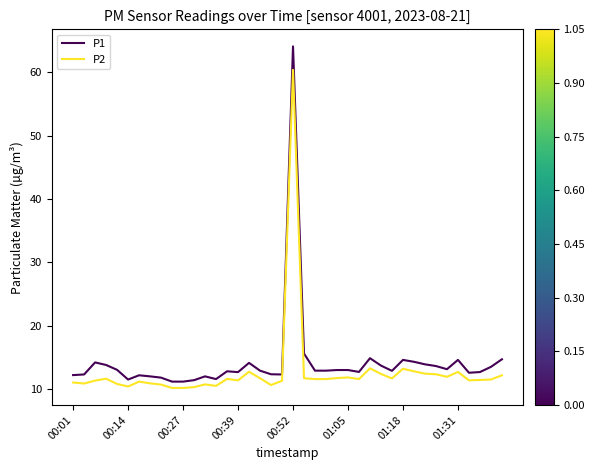

Does the chart have visible grid lines?

No